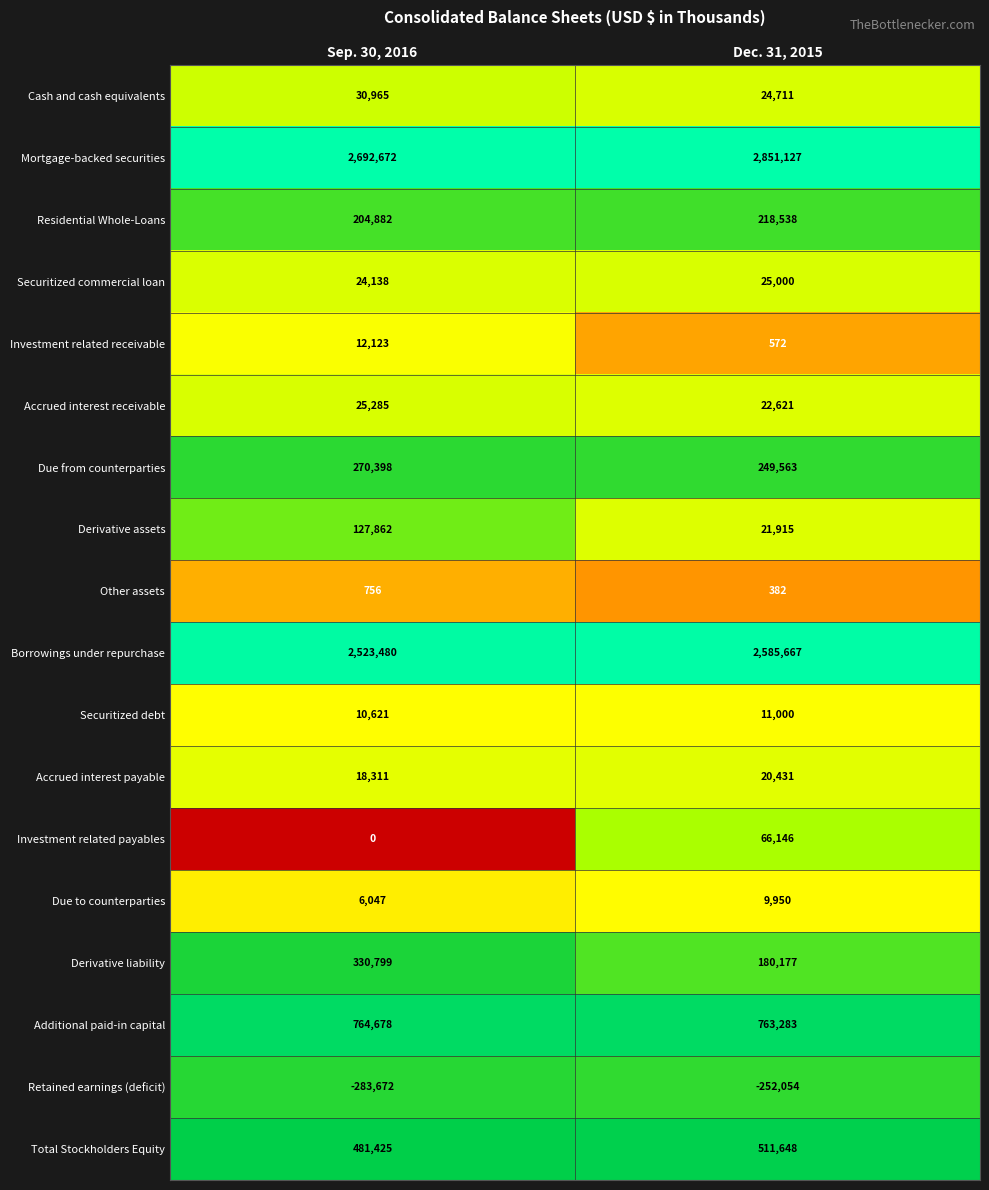

At how many categories does at least one series exceed 2?

2